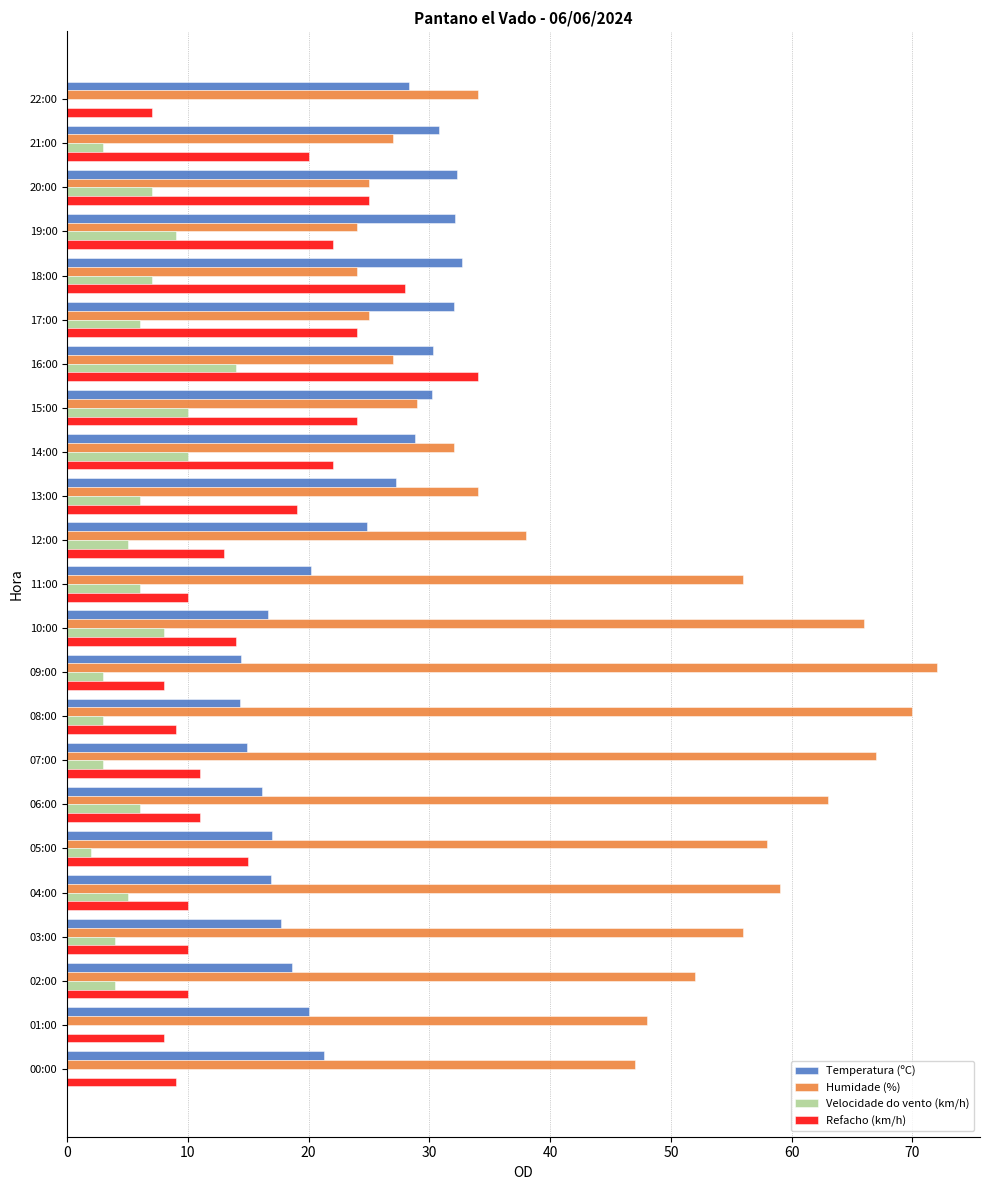

Is the value of Humidade (%) at 10:00 greater than the value of Refacho (km/h) at 04:00?

Yes